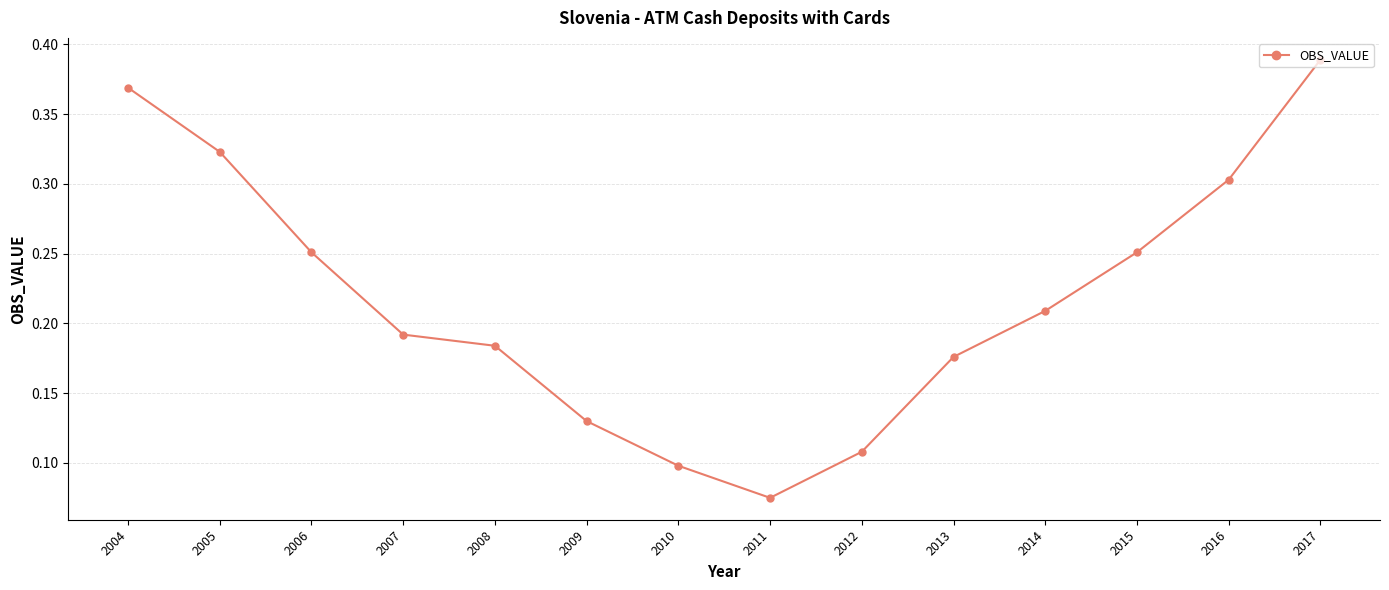

Count the number of data series in this chart.

1